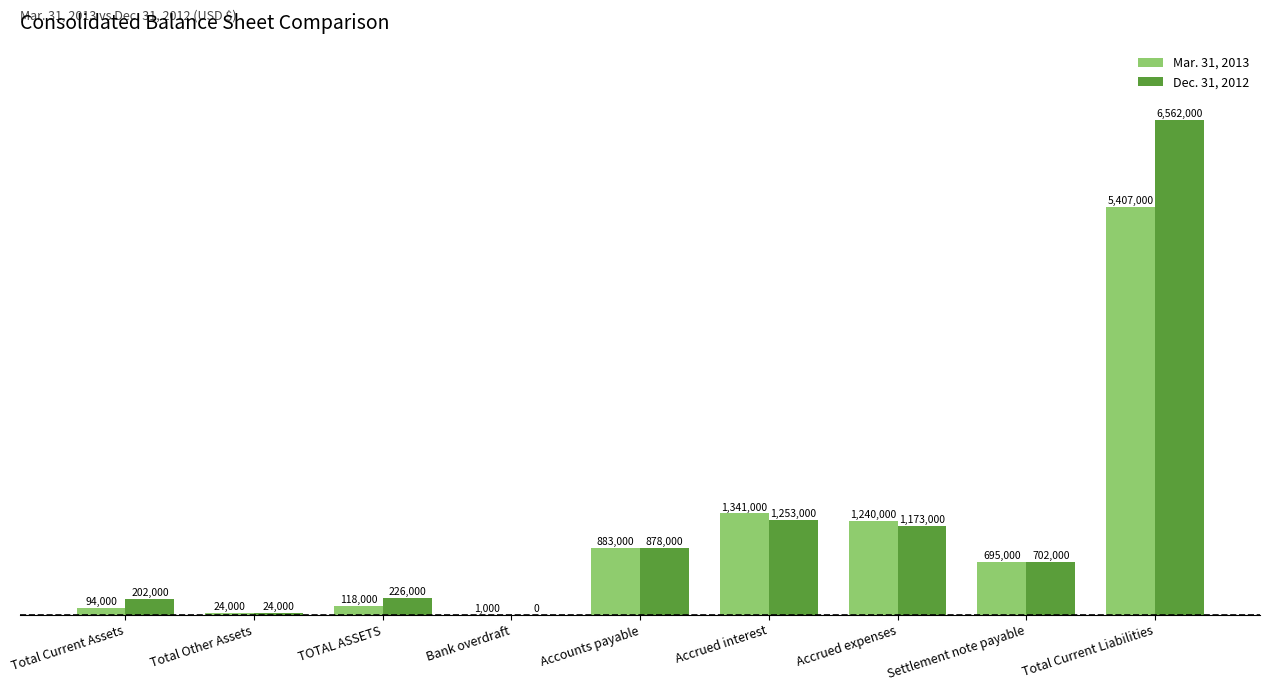

The value of Dec. 31, 2012 at Total Current Liabilities is 6562000. True or false?

True